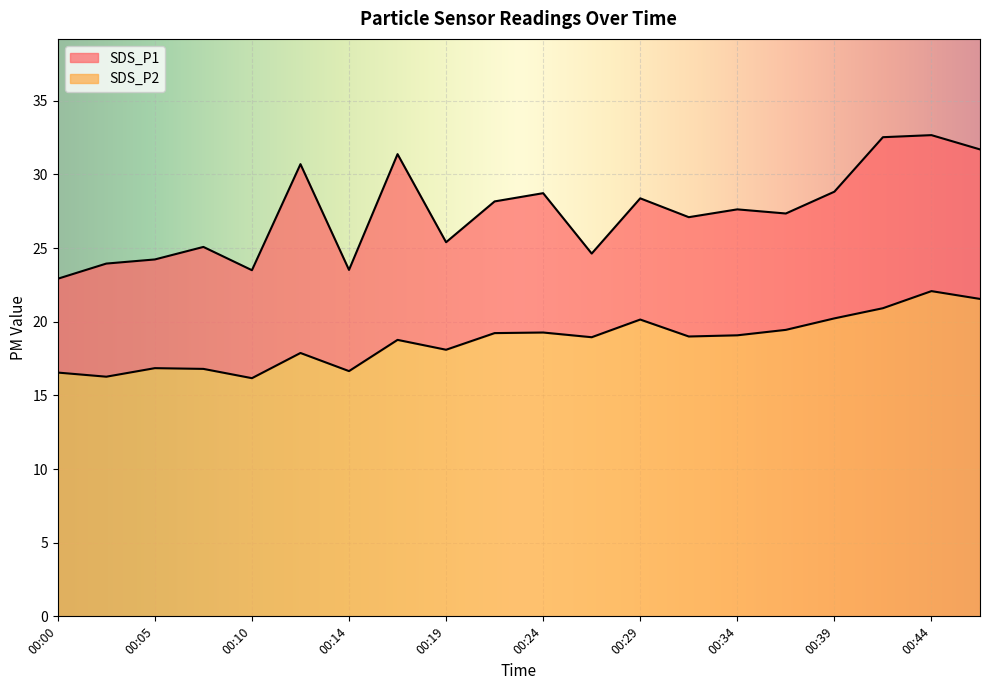

Which series has the largest total across all categories?

SDS_P1